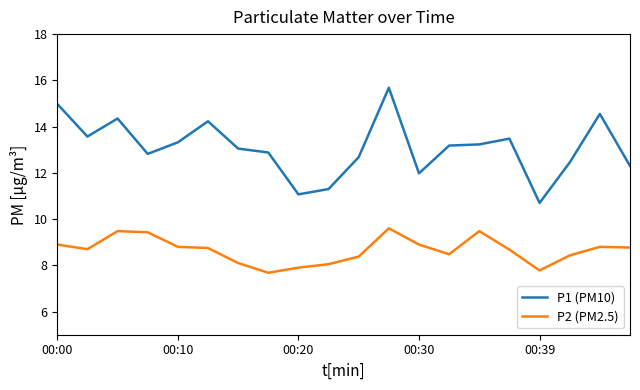

What is the minimum value shown in the chart?

7.7